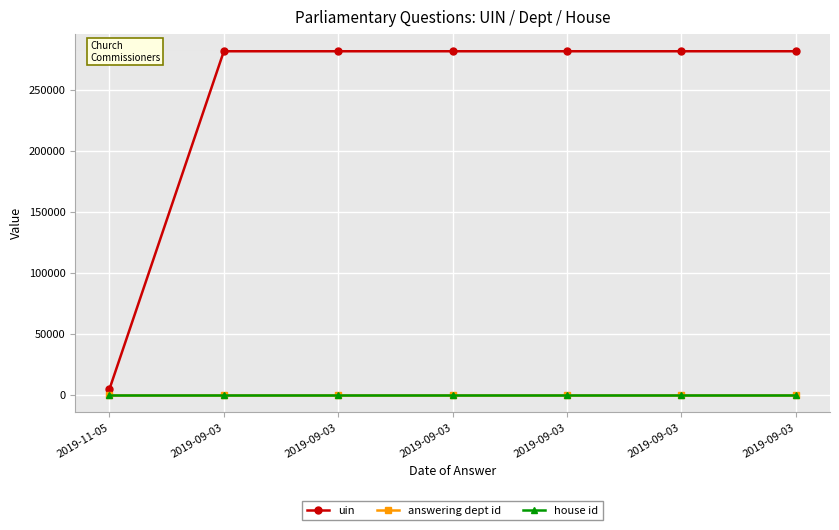

Which series has the largest total across all categories?

uin